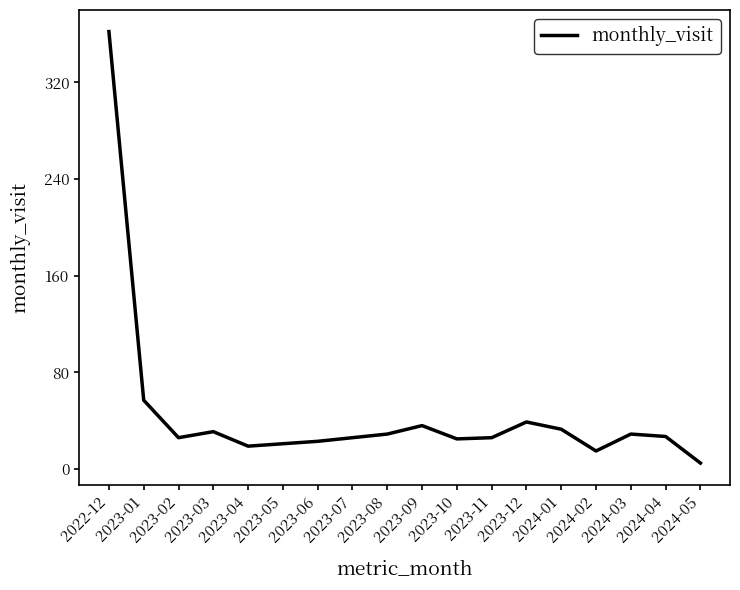

What is the sum of all values?

829